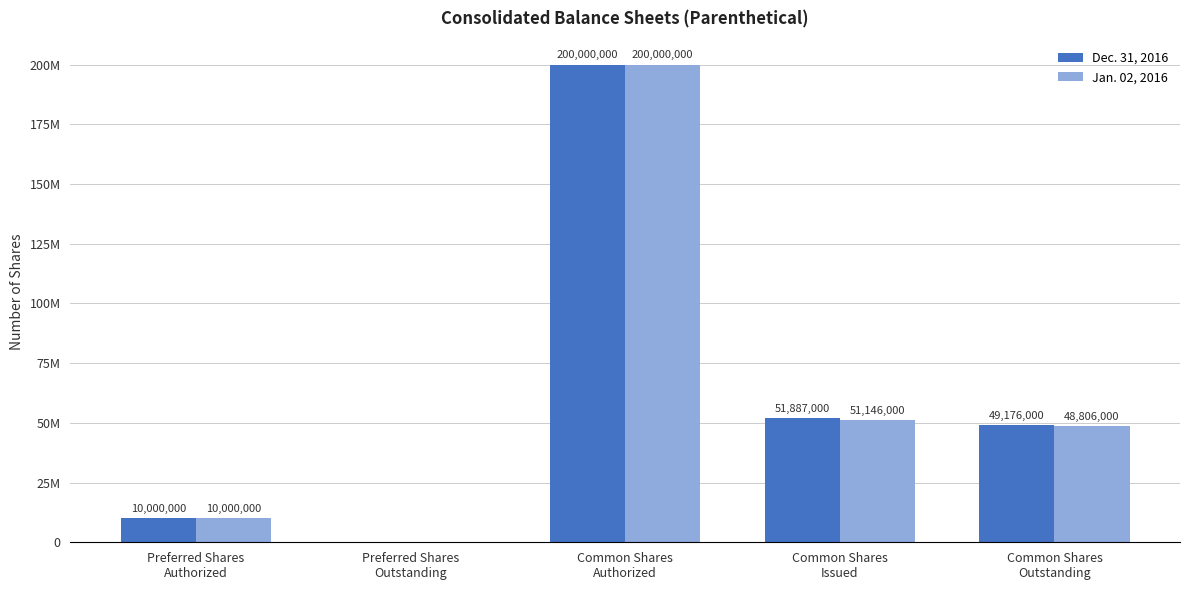

True or false: Dec. 31, 2016 has a value of 16386046 at Common Shares
Outstanding.

False